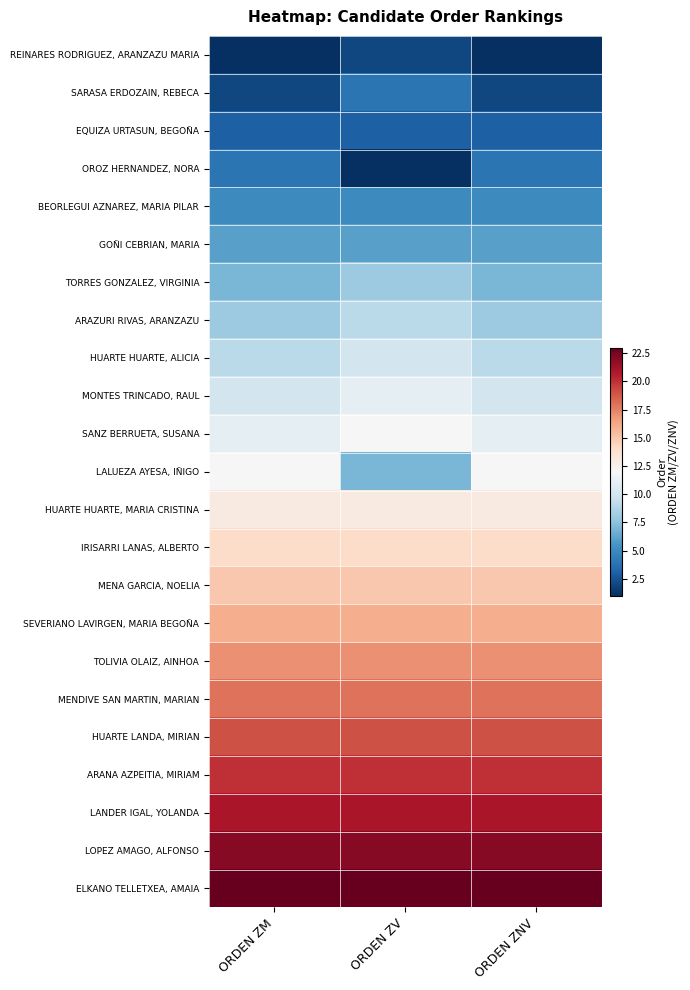

At which category is the sum across all series the highest?

ORDEN ZM